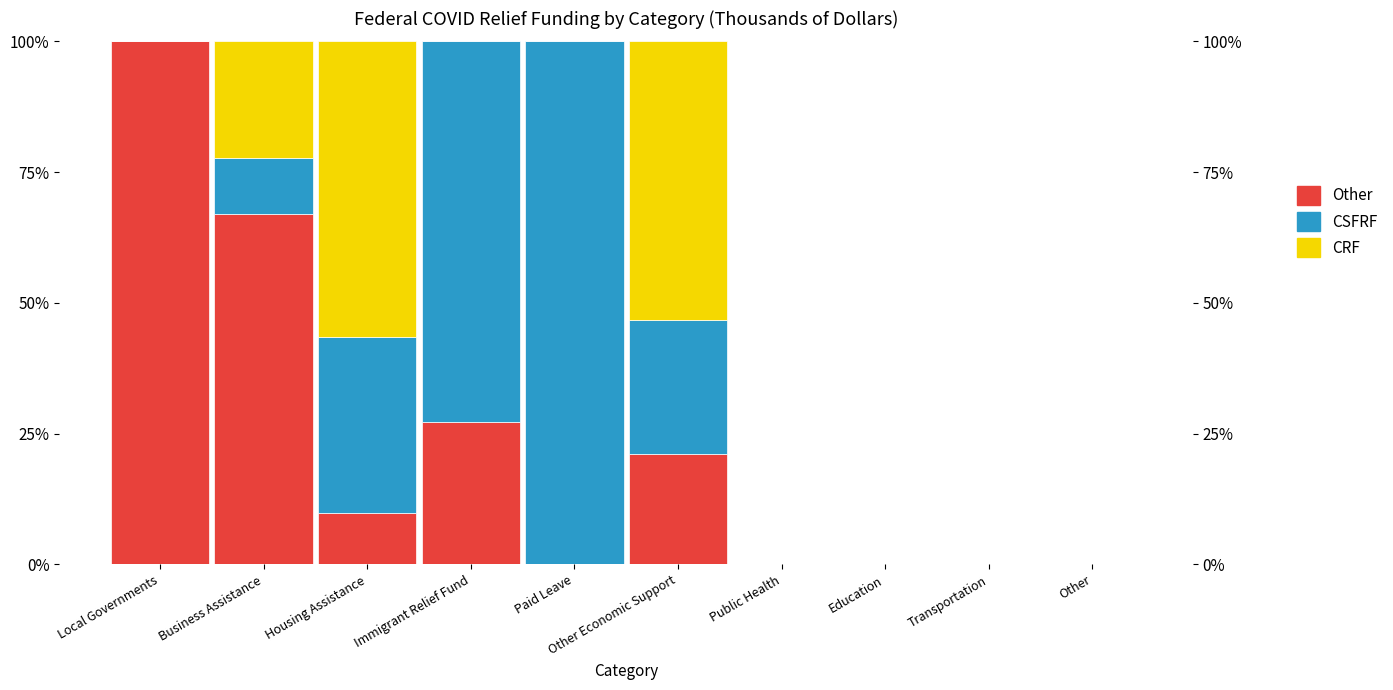

Between Public Health and Transportation, which series saw the biggest shift?

CRF